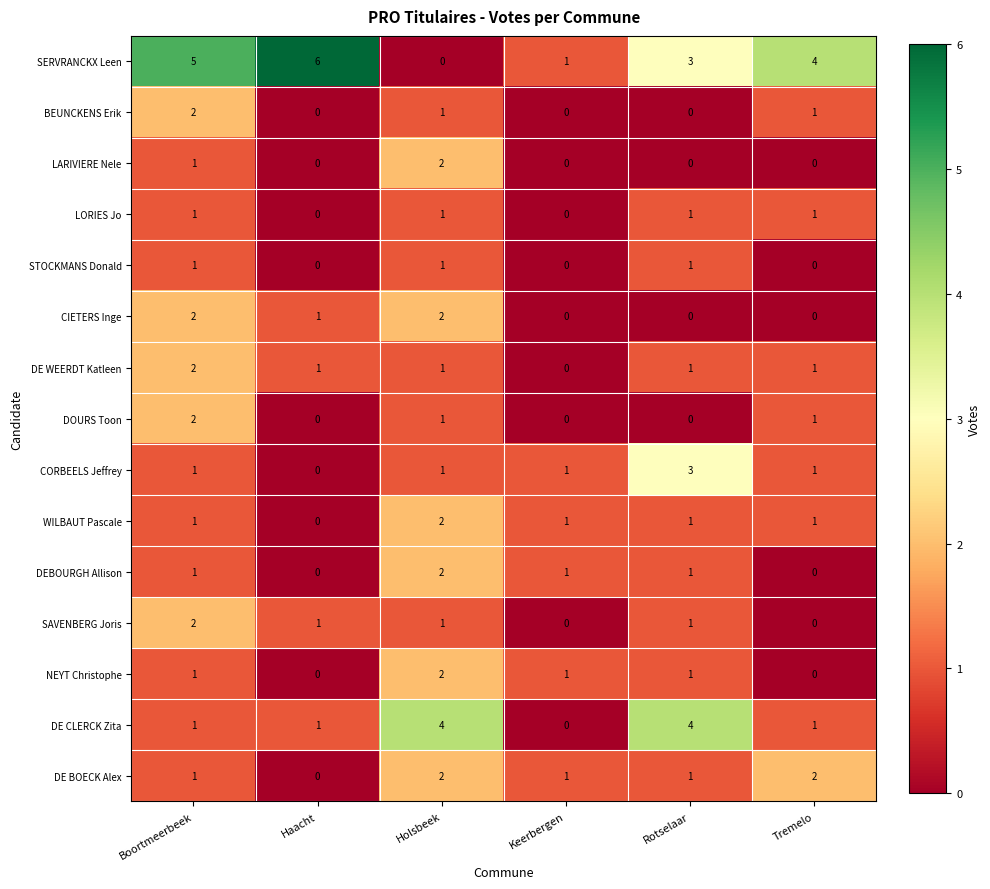

How many data points does each series have?

6